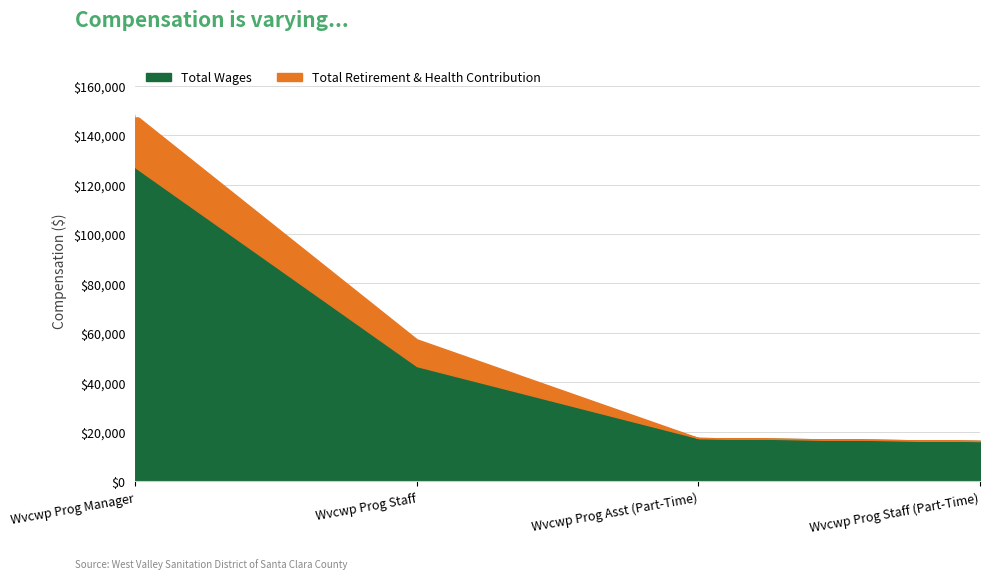

Rank the series by their maximum value, from highest to lowest.

Total Wages, Total Retirement & Health Contribution